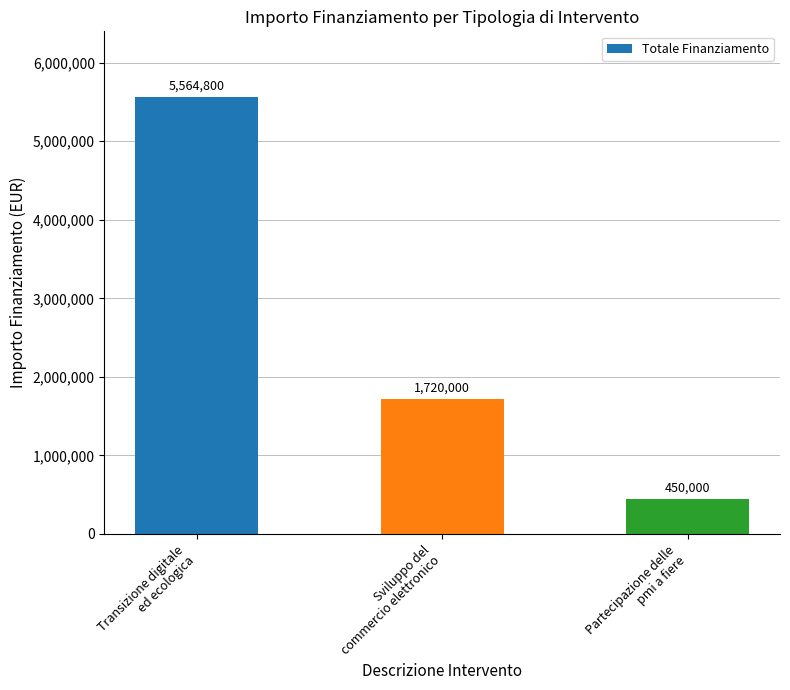

Rank the categories by value from lowest to highest.

Partecipazione delle
pmi a fiere, Sviluppo del
commercio elettronico, Transizione digitale
ed ecologica